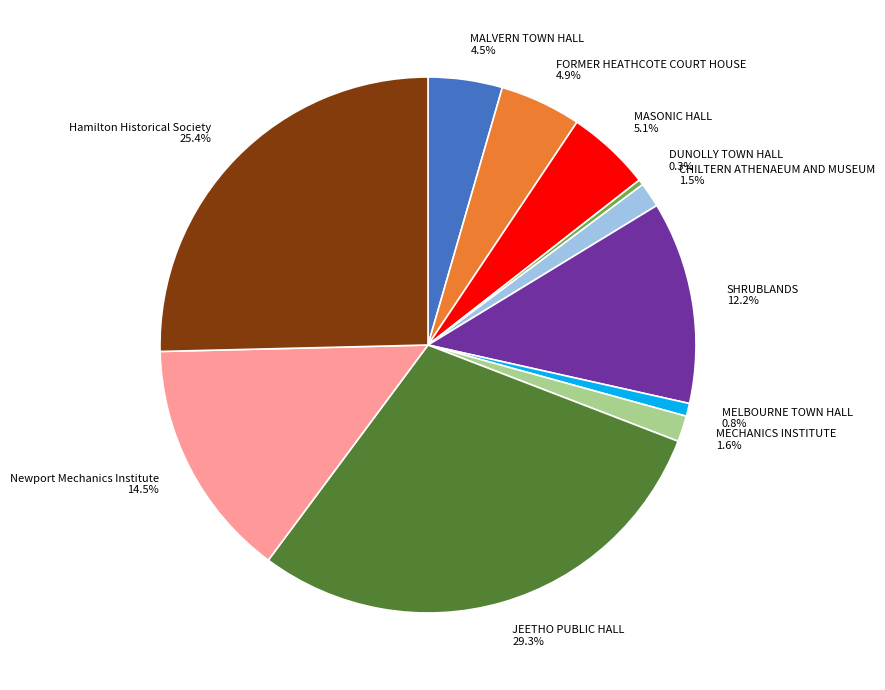

To the nearest percent, what is the difference between the largest and smallest slice percentages?

29%